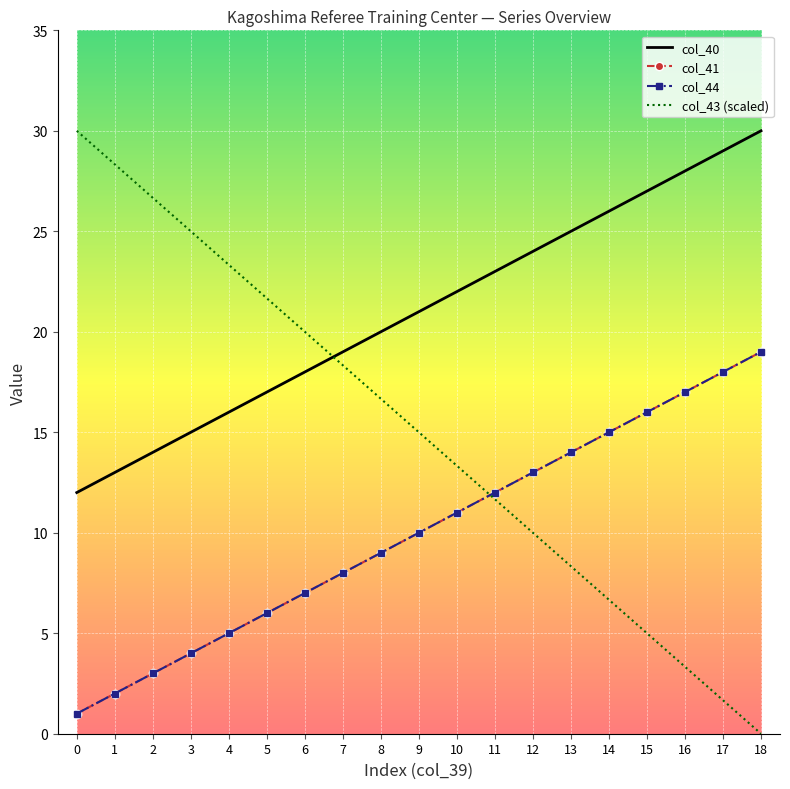

Which series has the widest spread of values?

col_43